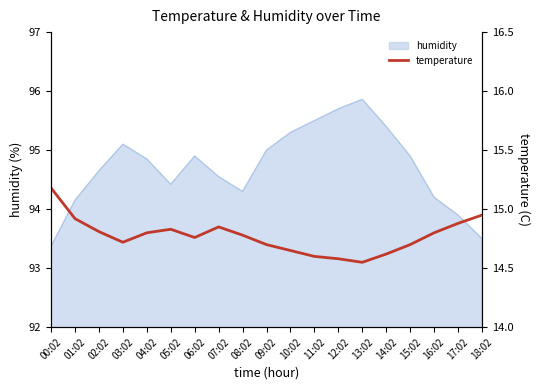

Reading left to right, transcribe all the data shown in this chart.

00:02=15.2	01:02=14.9	02:02=14.8	03:02=14.7	04:02=14.8	05:02=14.8	06:02=14.8	07:02=14.8	08:02=14.8	09:02=14.7	10:02=14.7	11:02=14.6	12:02=14.6	13:02=14.6	14:02=14.6	15:02=14.7	16:02=14.8	17:02=14.9	18:02=14.9